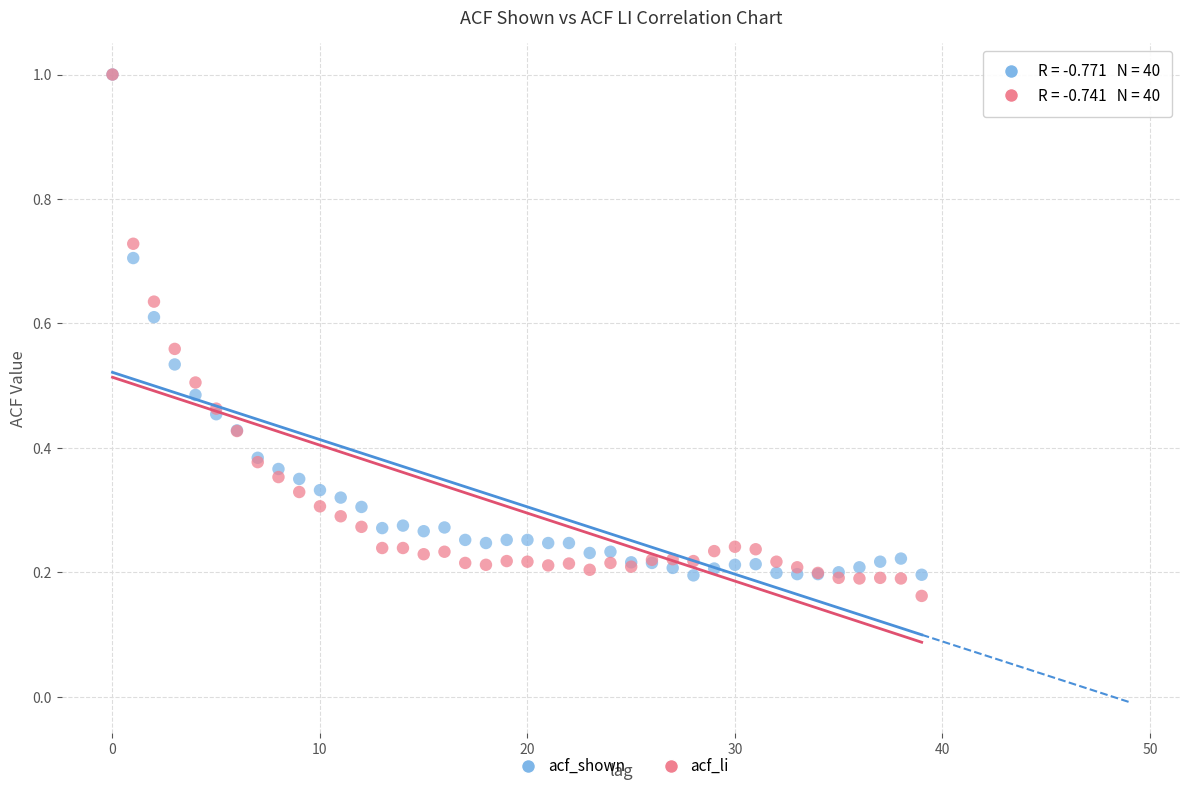

Which series reaches the minimum Y coordinate?

acf_li